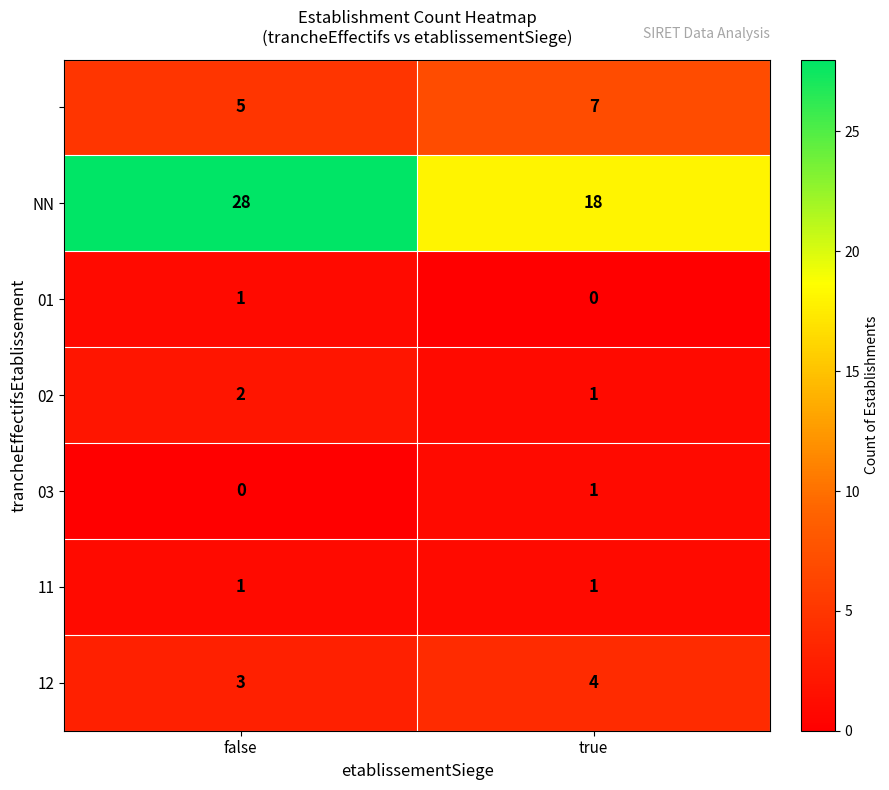

Which category has the highest value across all series?

false